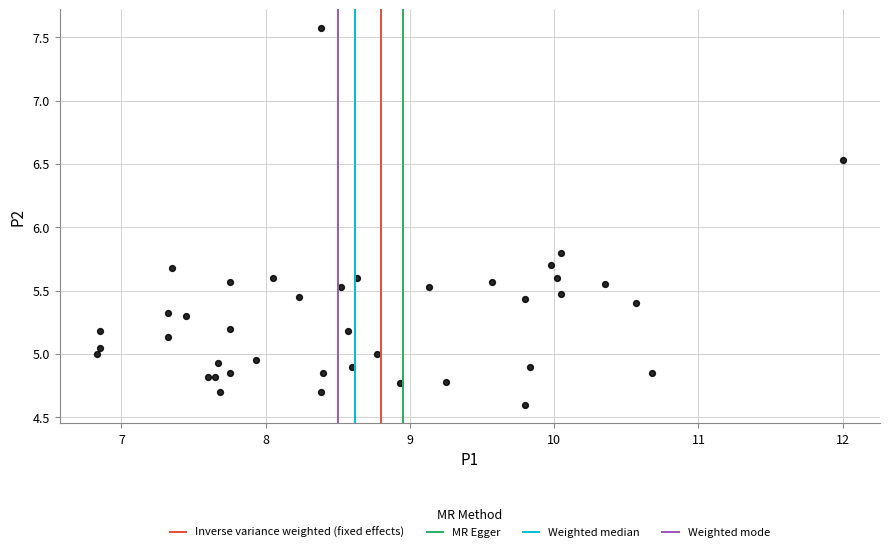

What Y value in the scatter plot is closest to 6?

5.8